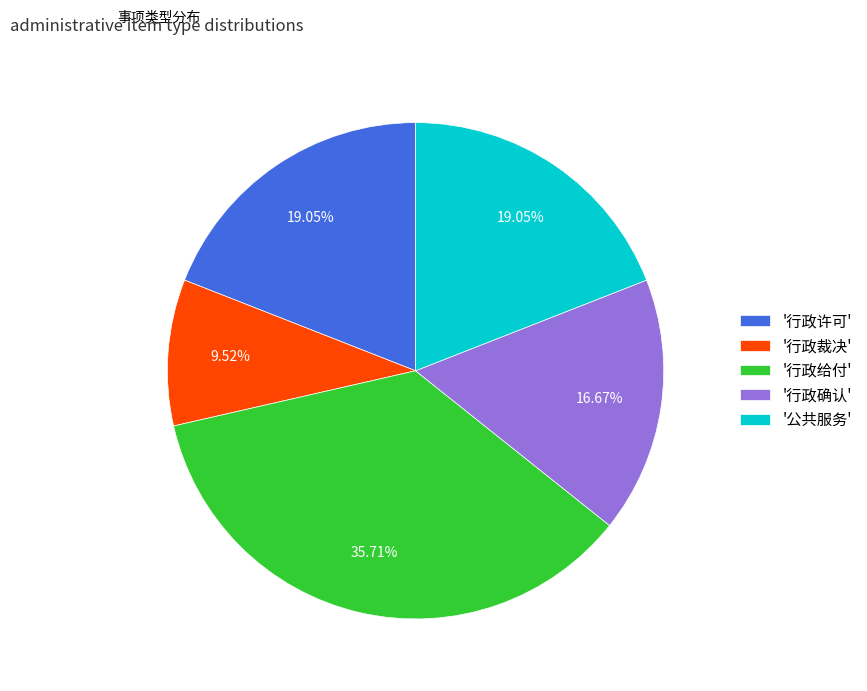

Is the sum of '行政确认' and '行政许可' greater than half?

No